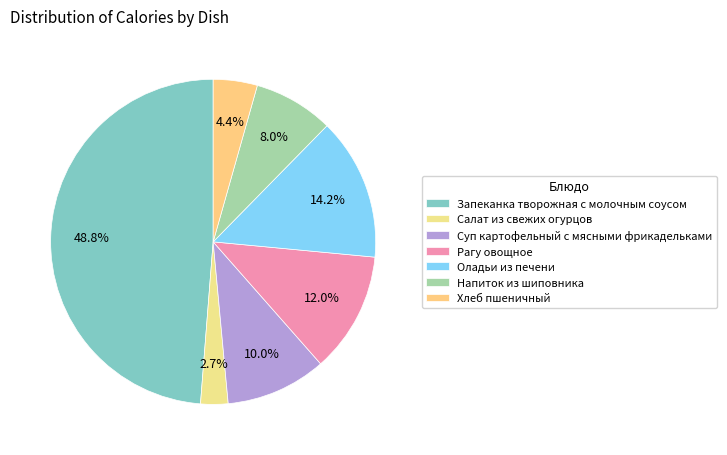

The Салат из свежих огурцов slice represents 3% of the pie. True or false?

True